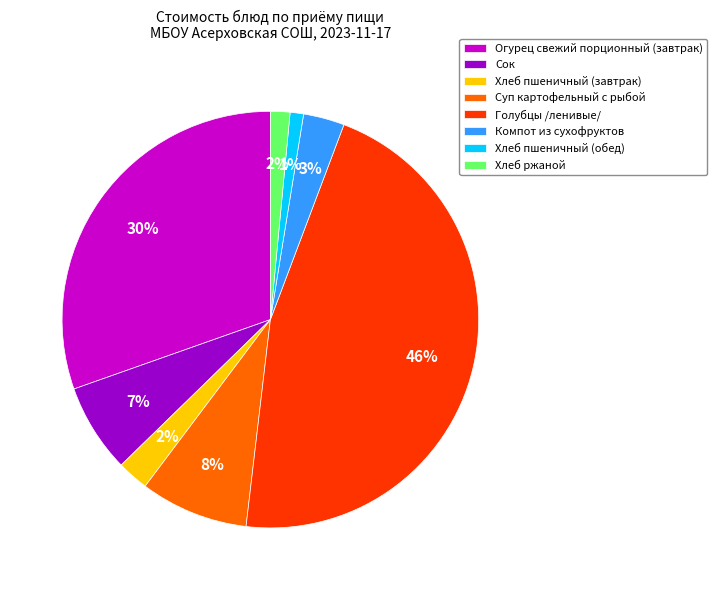

Combined, do Суп картофельный с рыбой and Хлеб ржаной account for over 50%?

No